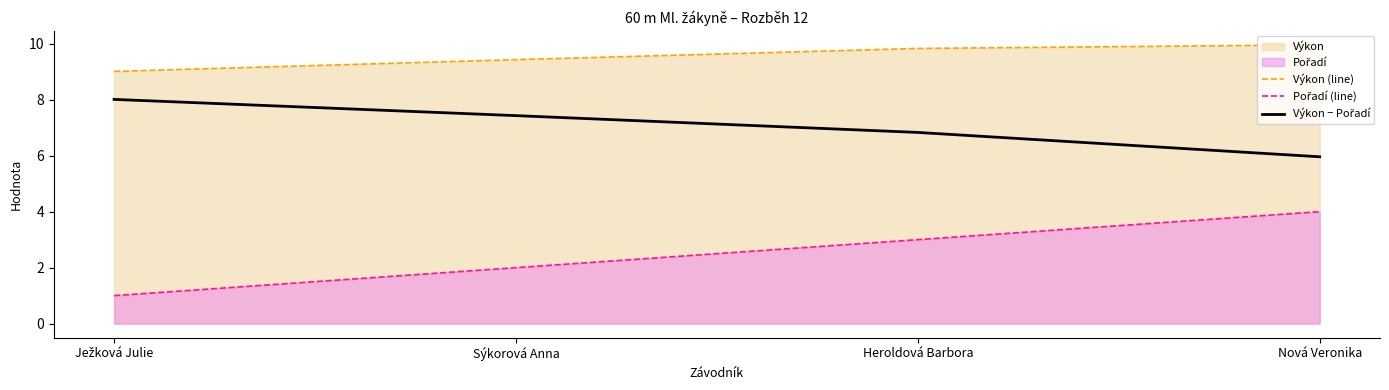

Which has a higher value, Sýkorová Anna or Heroldová Barbora?

Heroldová Barbora